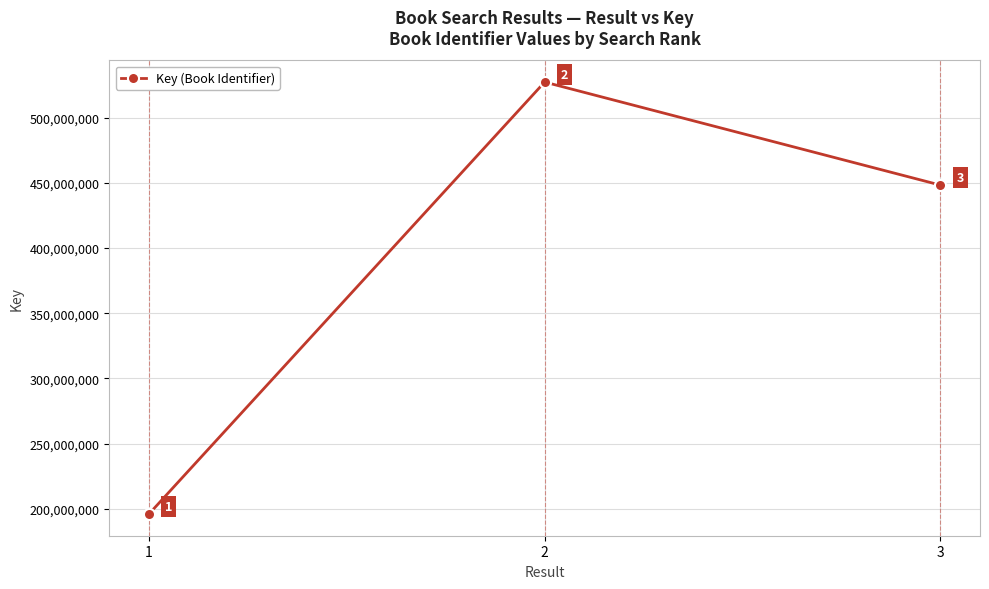

Between 2 and 1, which is larger?

2